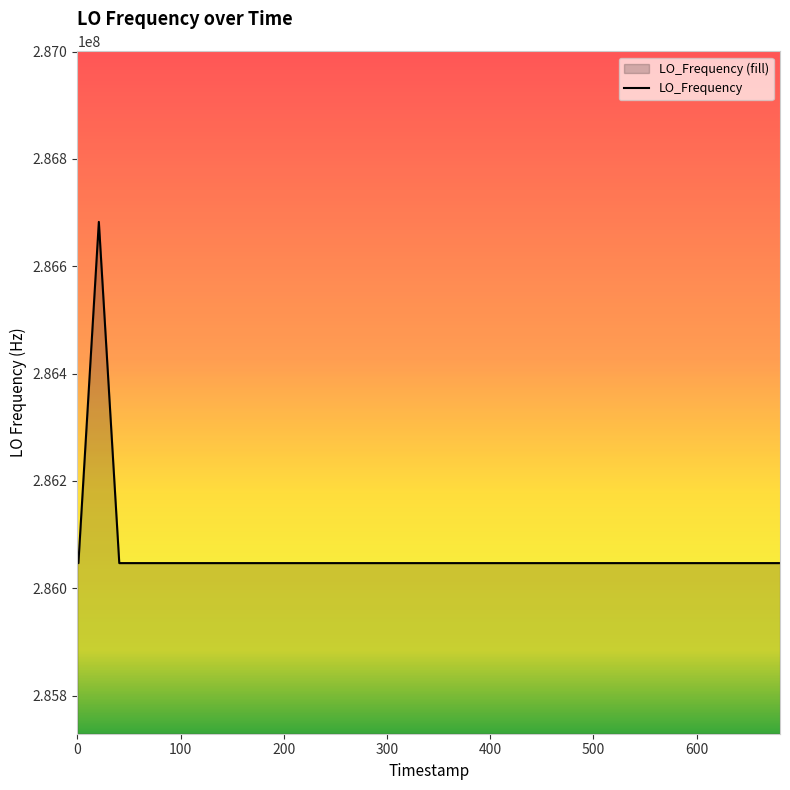

What is the minimum value shown in the chart?

286046996.5